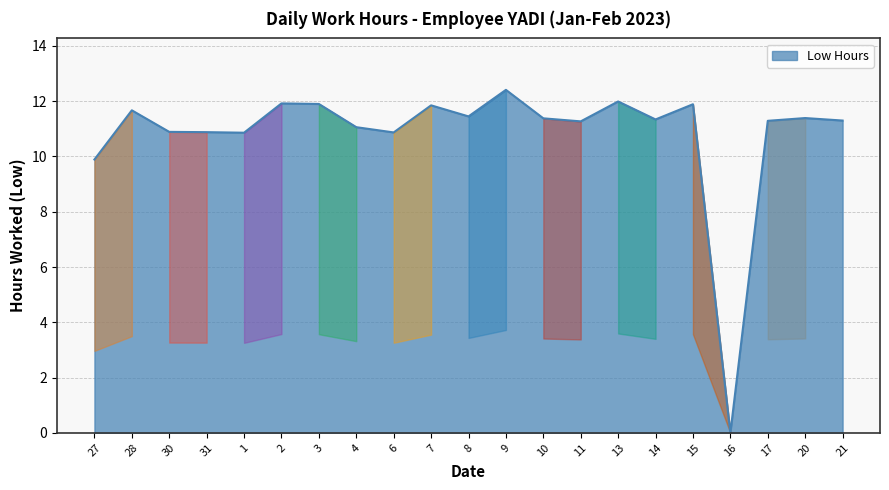

Approximately how many times larger is the value at 13 compared to 27?

1.2